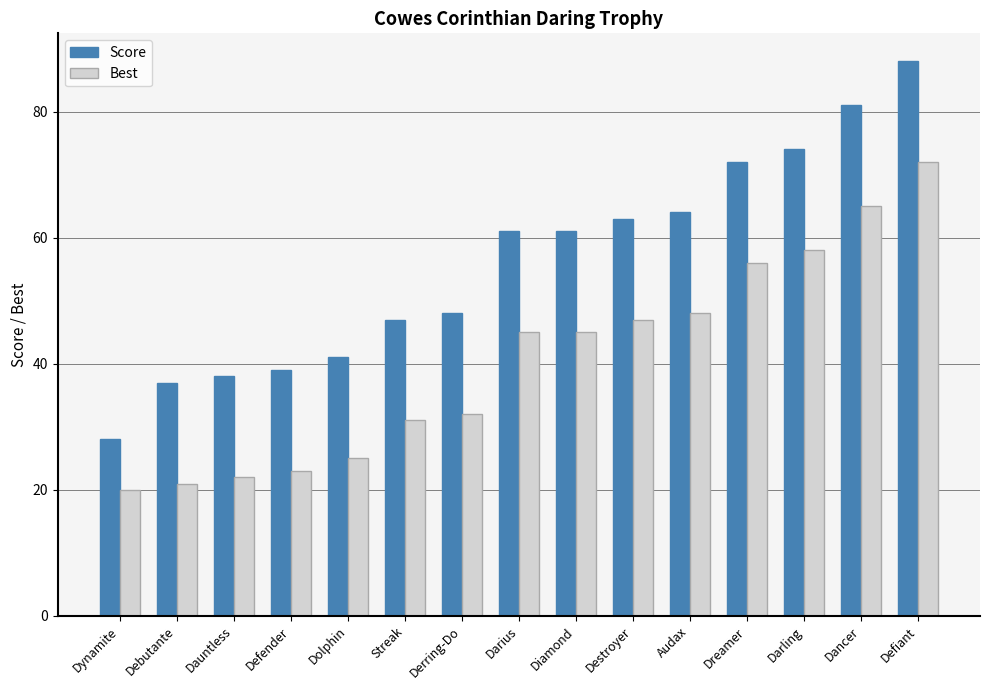

What is the approximate value of Best at Defiant?

72